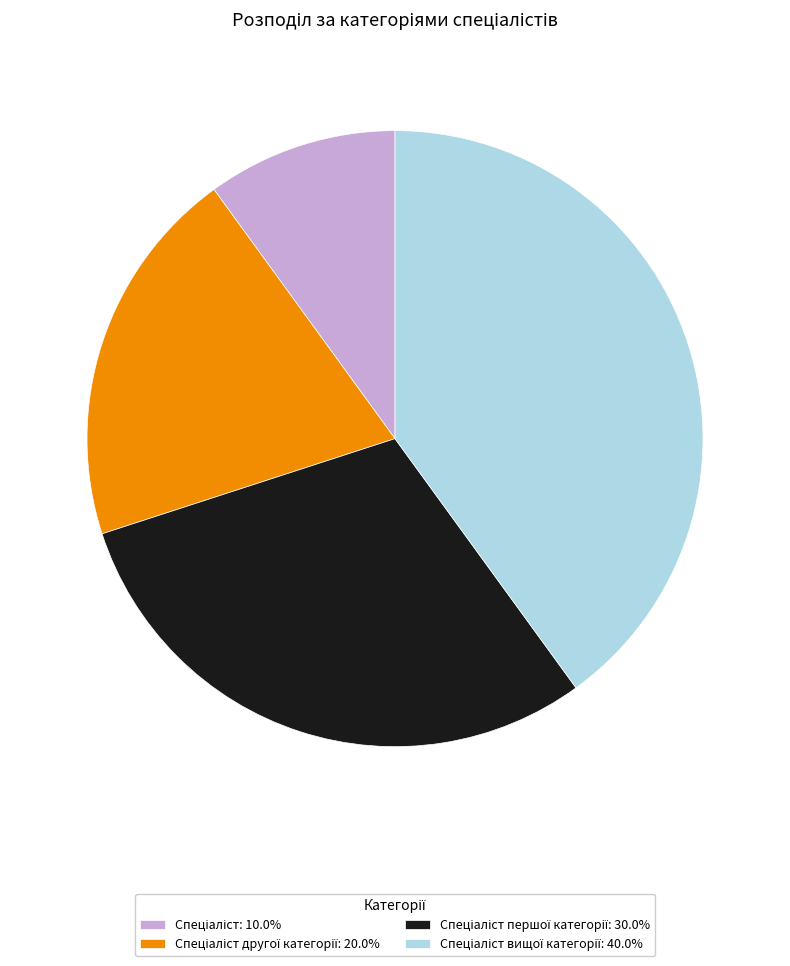

Is there any slice that represents more than half of the pie?

No